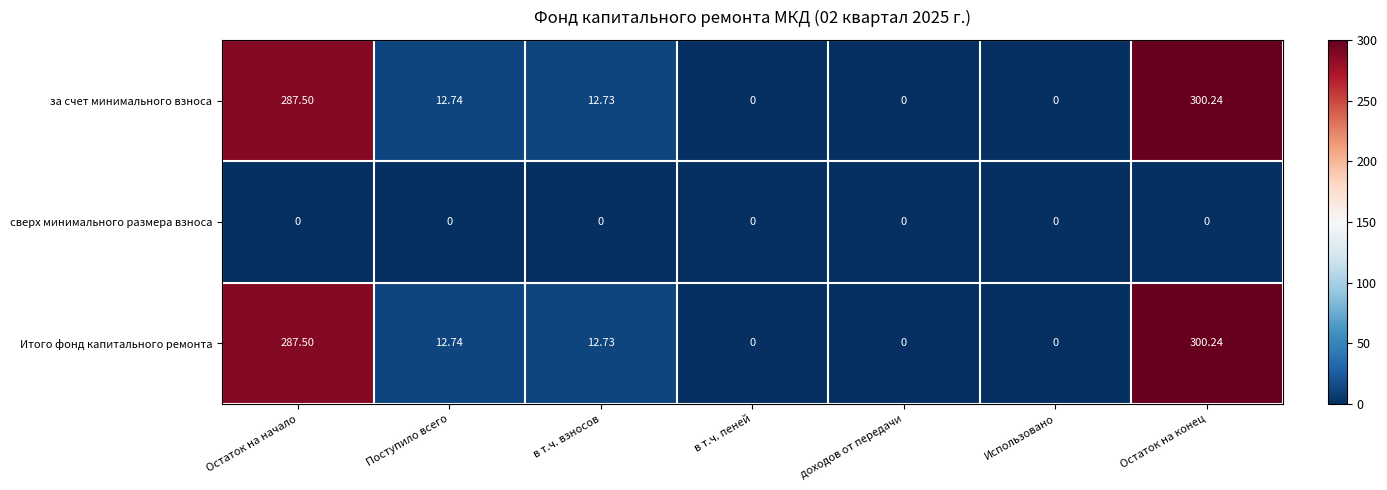

Which category has the highest value in the Итого фонд капитального ремонта series?

Остаток на конец